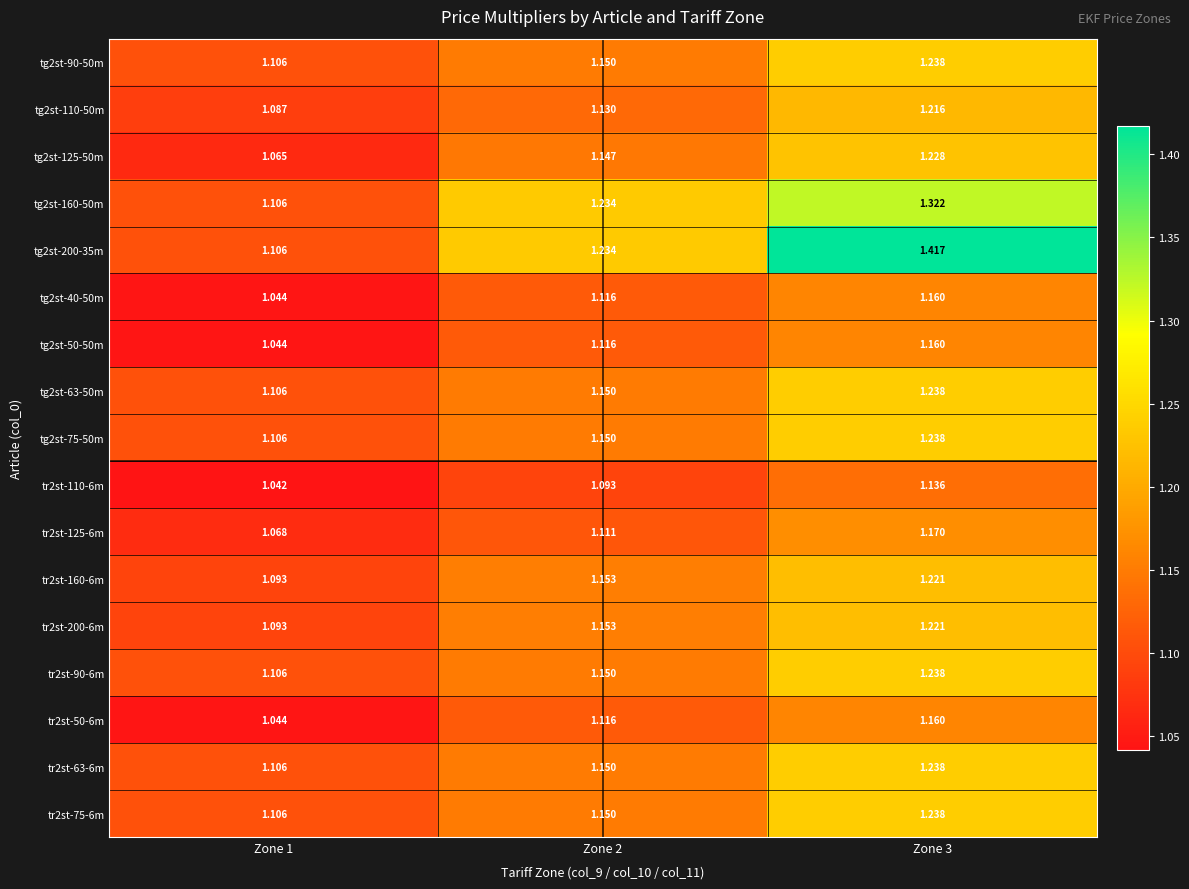

Is the value of tg2st-63-50m at Zone 1 greater than the value of tr2st-63-6m at Zone 3?

No